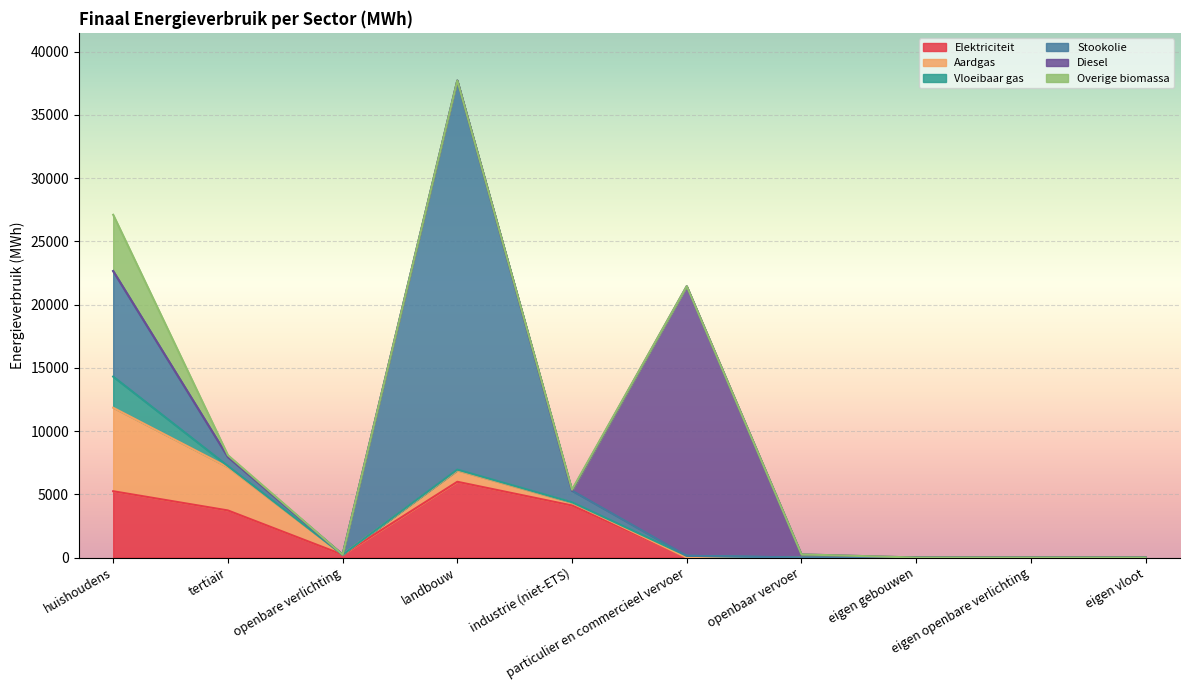

At how many categories does at least one series exceed 25148?

1